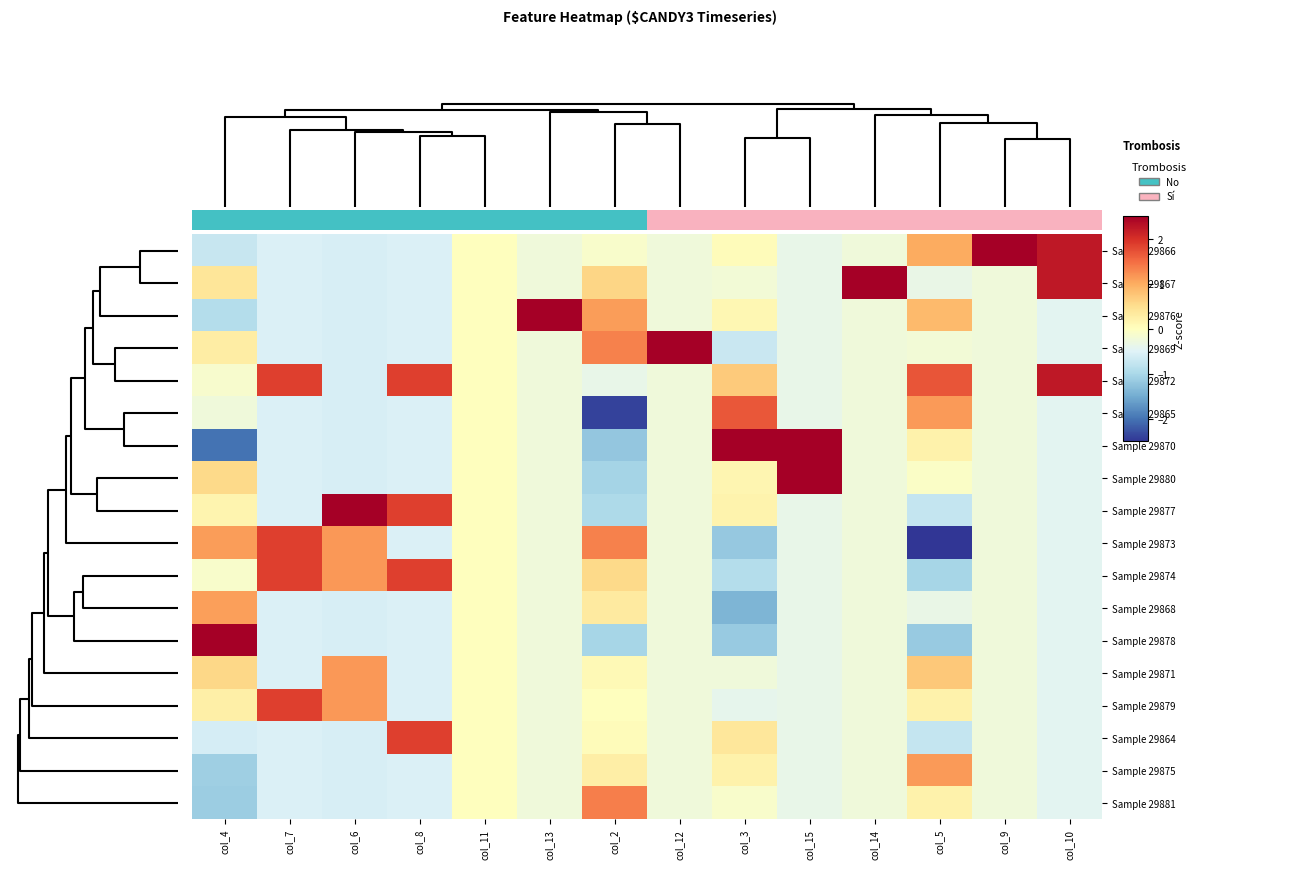

At which category does the chart reach its minimum across all series?

col_5